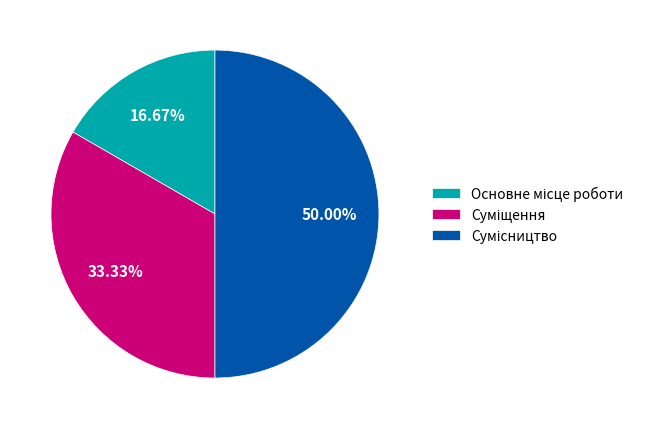

How many slices are in this pie chart?

3